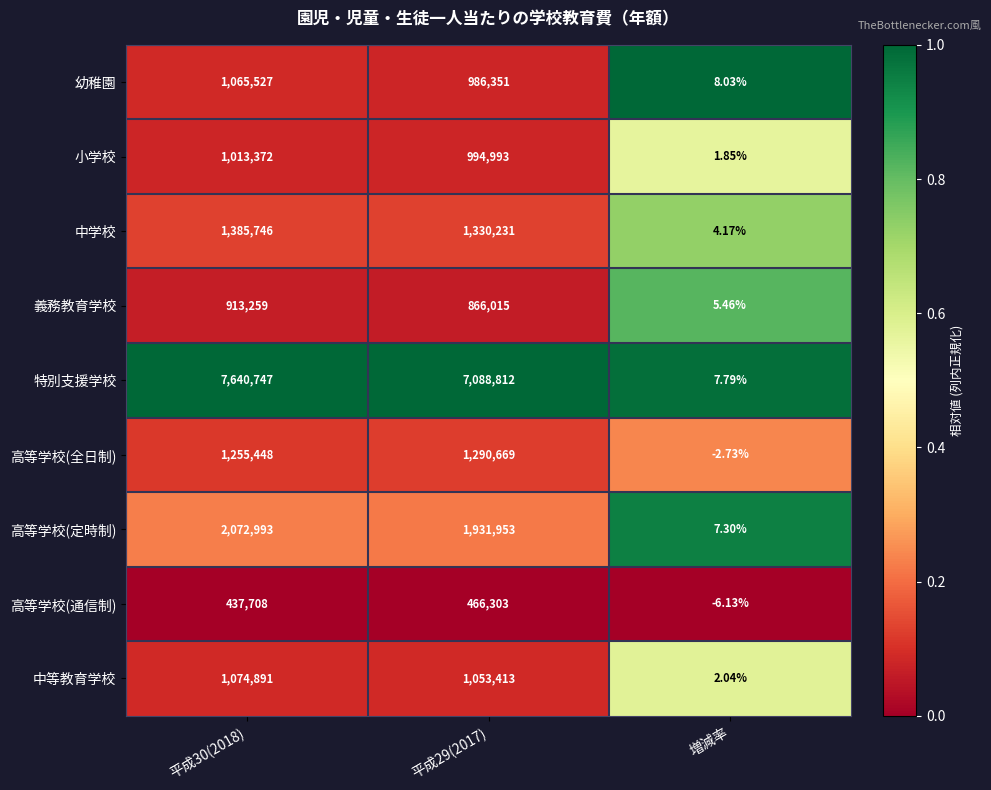

Is the value of 高等学校(全日制) at 増減率 greater than the value of 中等教育学校 at 増減率?

No